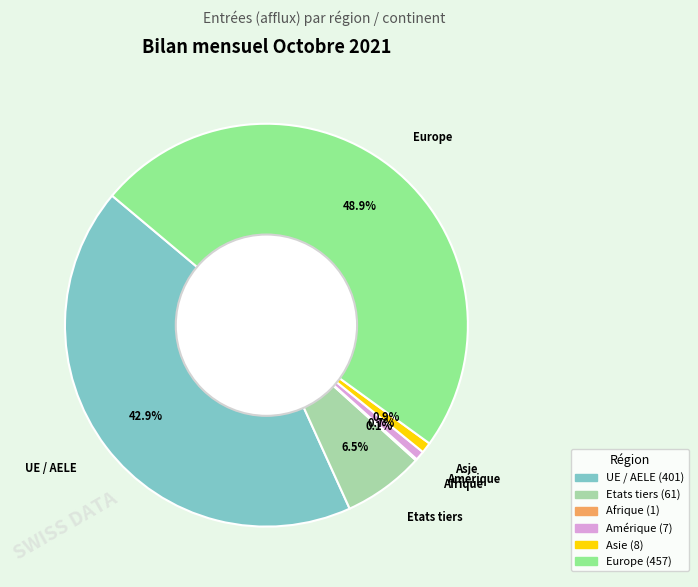

Does any single category account for the majority?

No